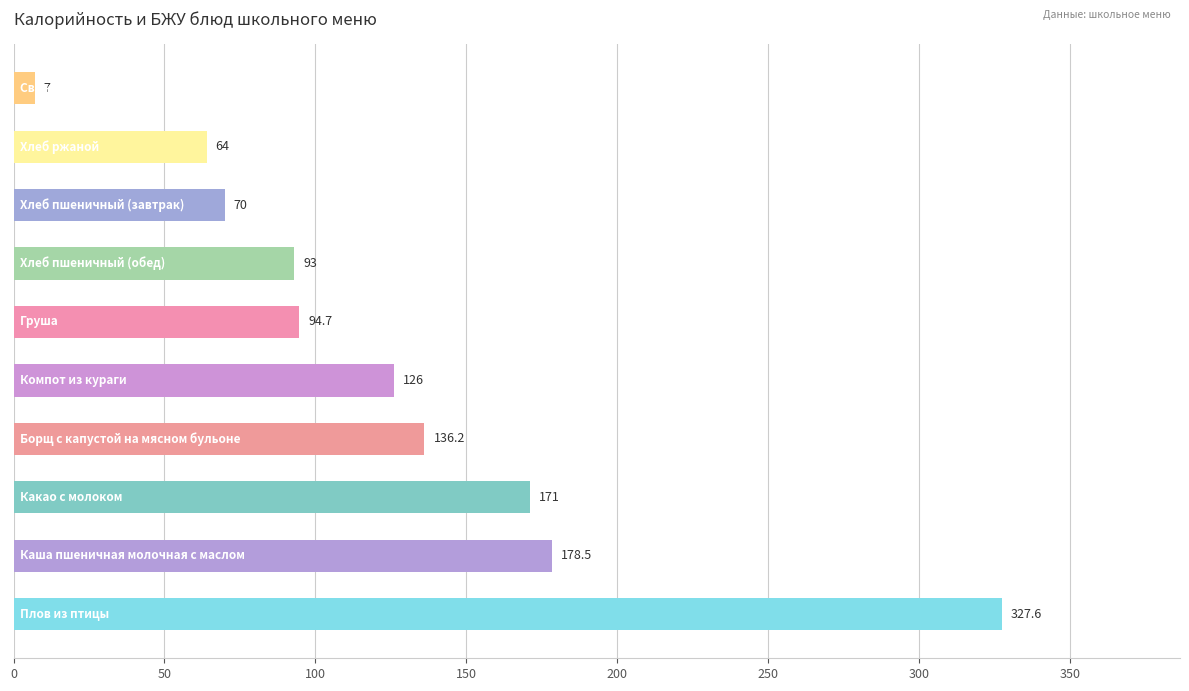

What is the smallest value displayed?

7.0